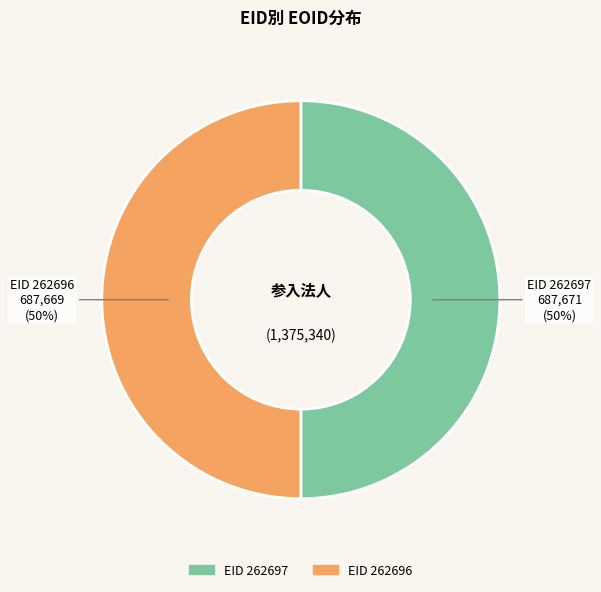

To the nearest percent, what is the average slice percentage?

50%